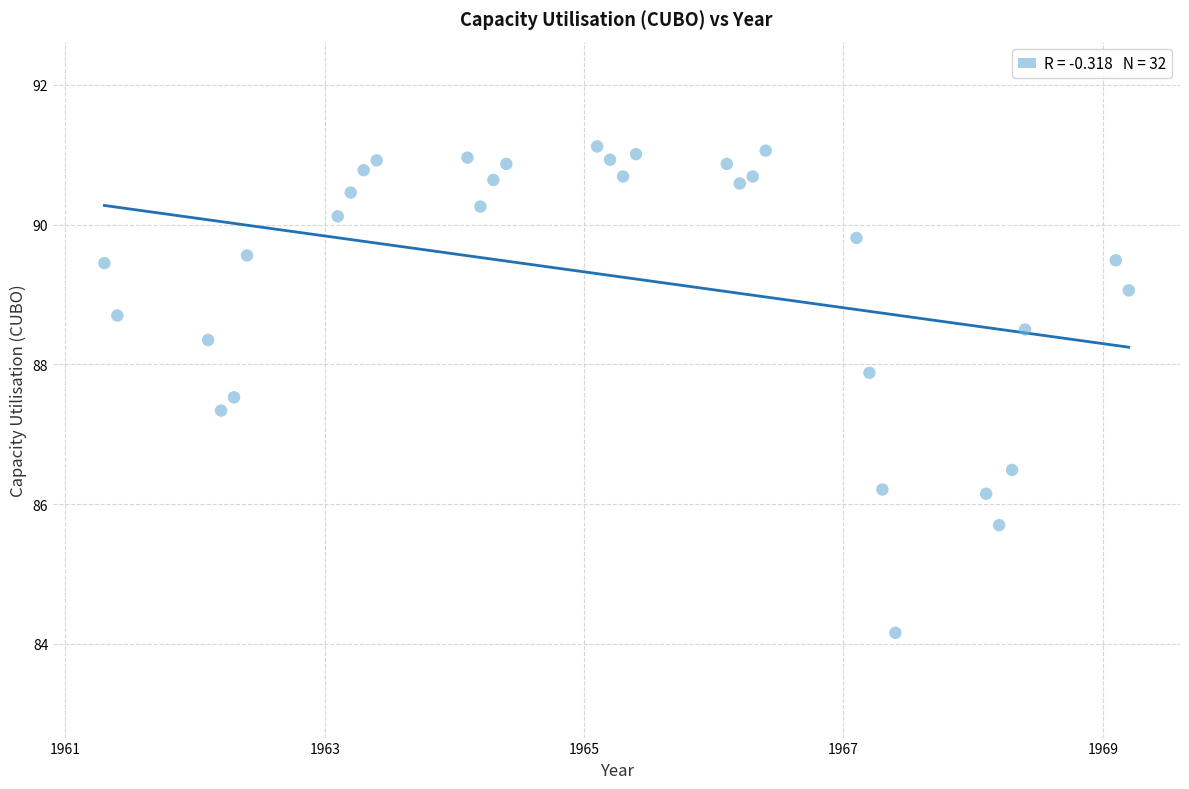

What is the range of X values (max minus min)?

7.9